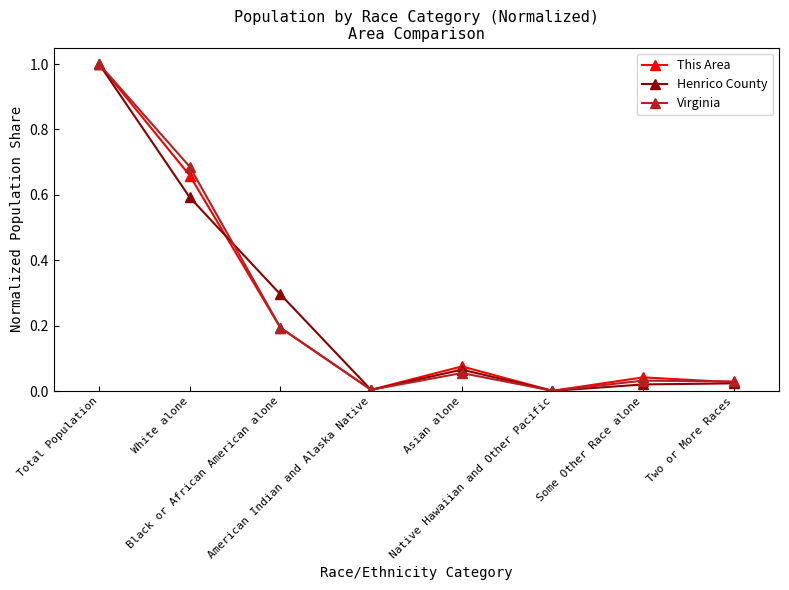

What position from the left is Some Other Race alone?

7